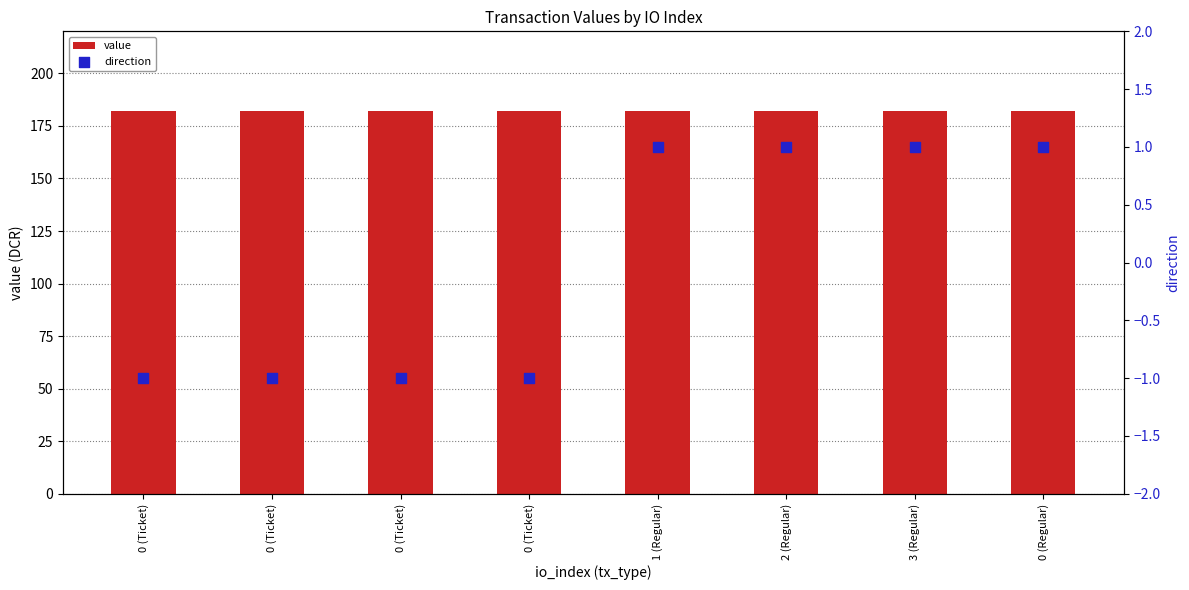

Which series has the largest total across all categories?

value